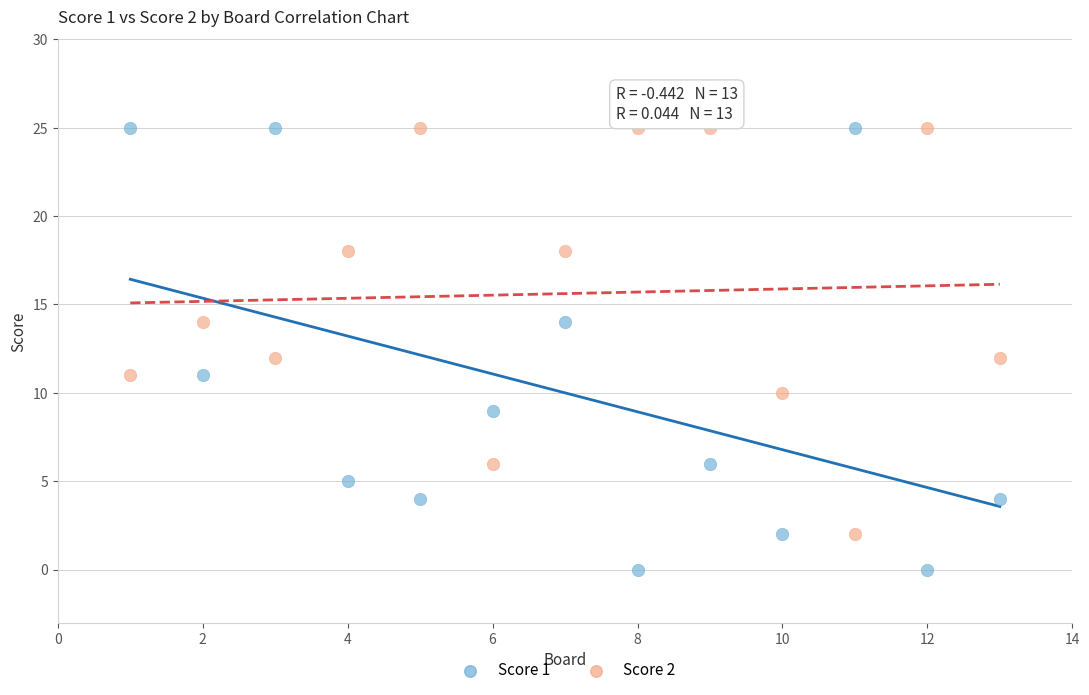

What are all the series names shown in the legend?

Score 1, Score 2